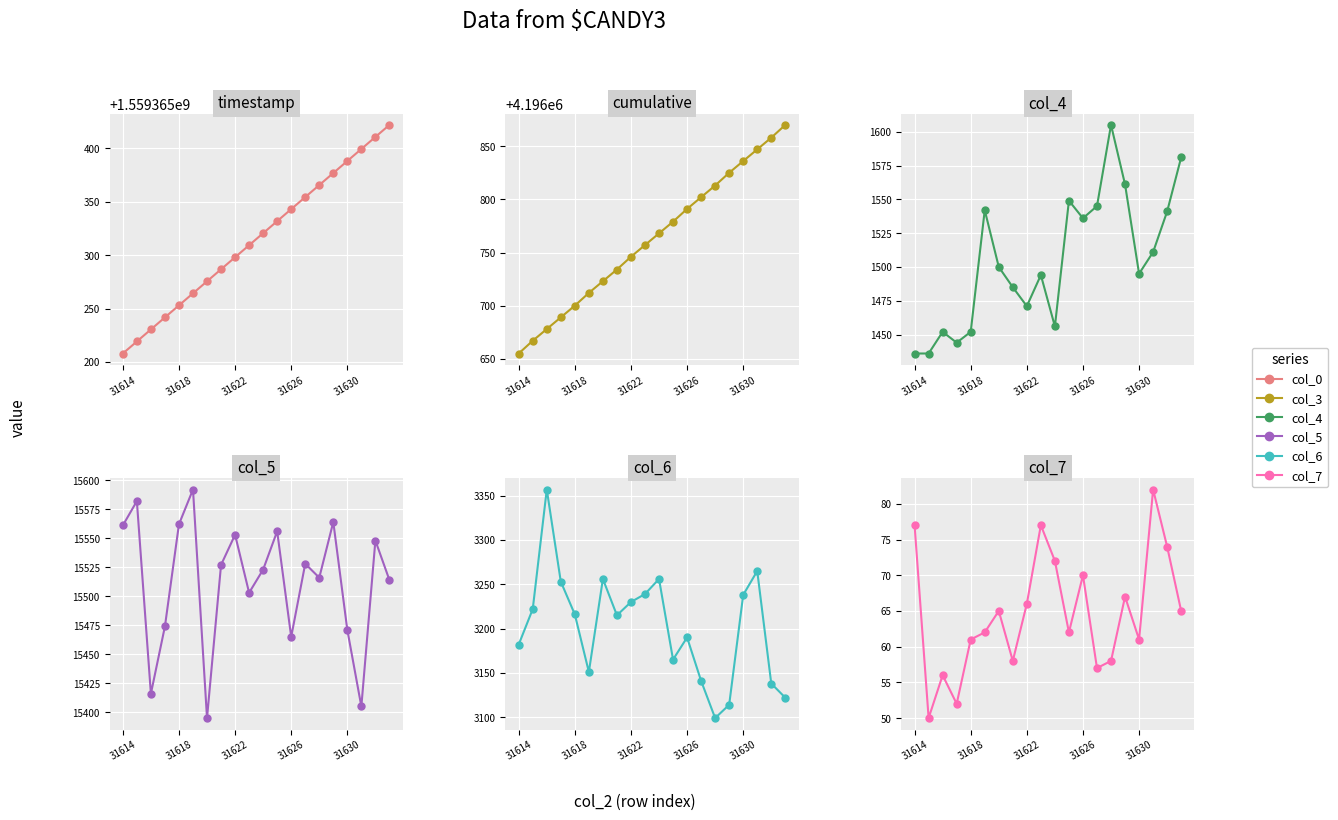

What is the value of the col_6 point at the 13th from the left?

3190.0